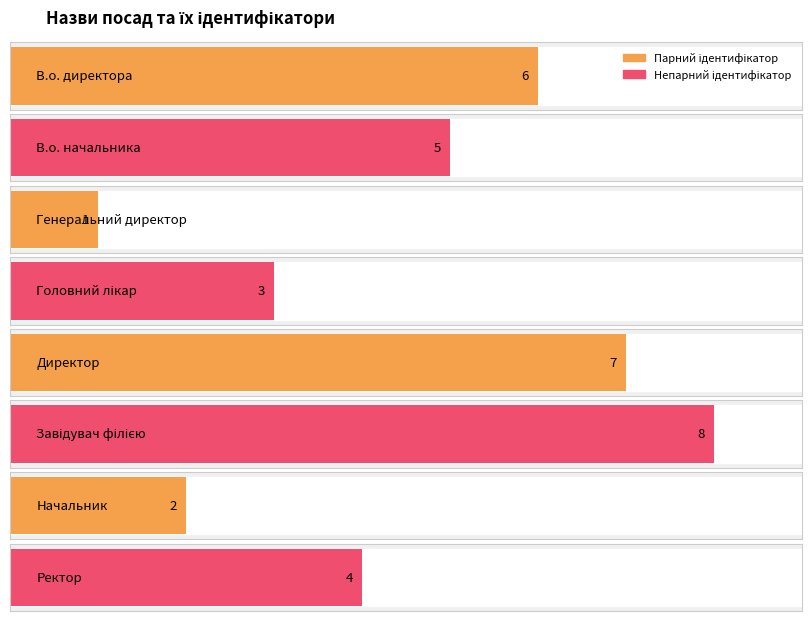

What is the average value?

4